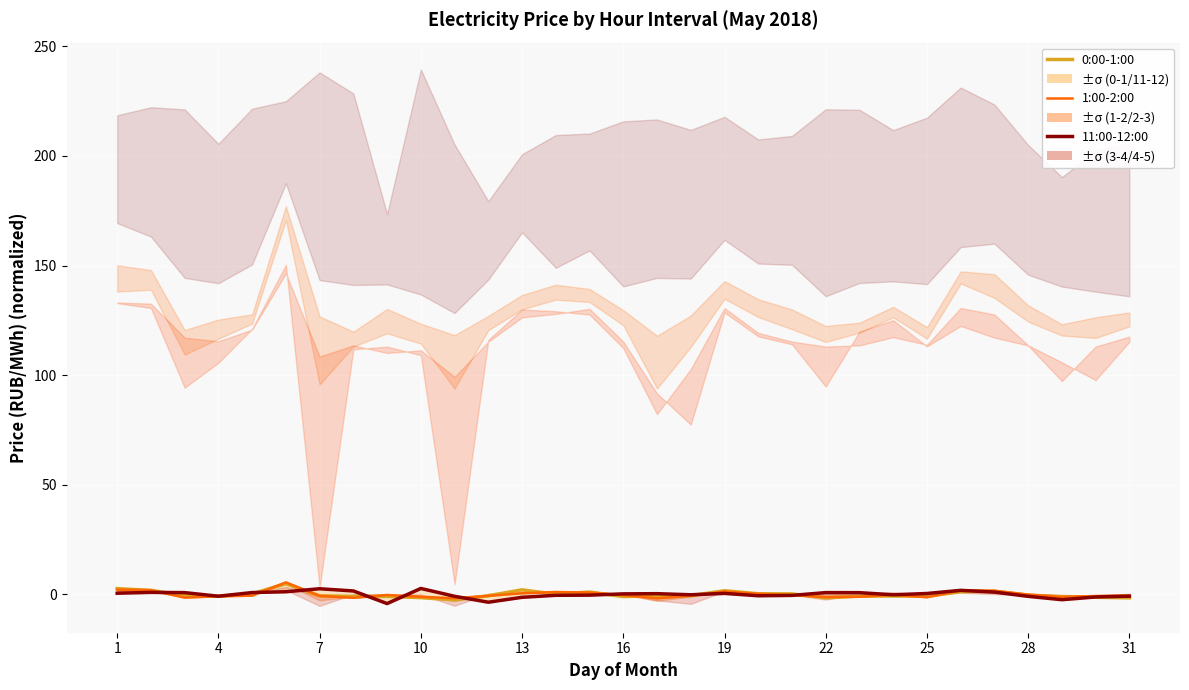

Is the value of 11:00-12:00 at 24 greater than the value of 1:00-2:00 at 20?

Yes